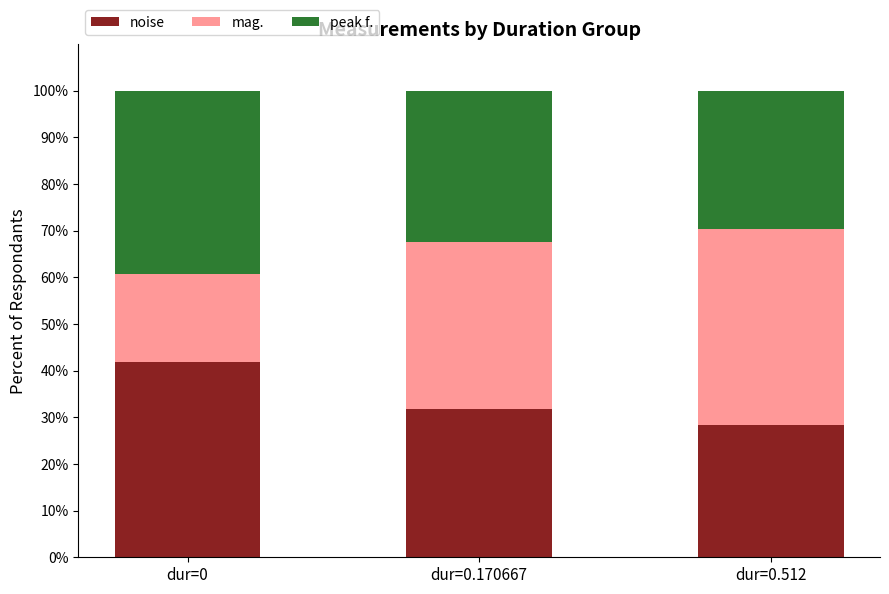

The value of noise at dur=0.512 is 18.3. True or false?

False